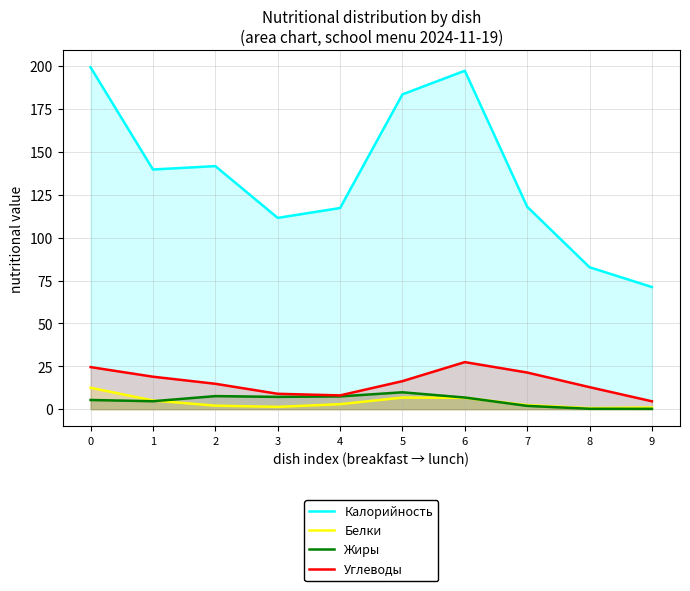

How many values in the Углеводы series exceed 16?

5